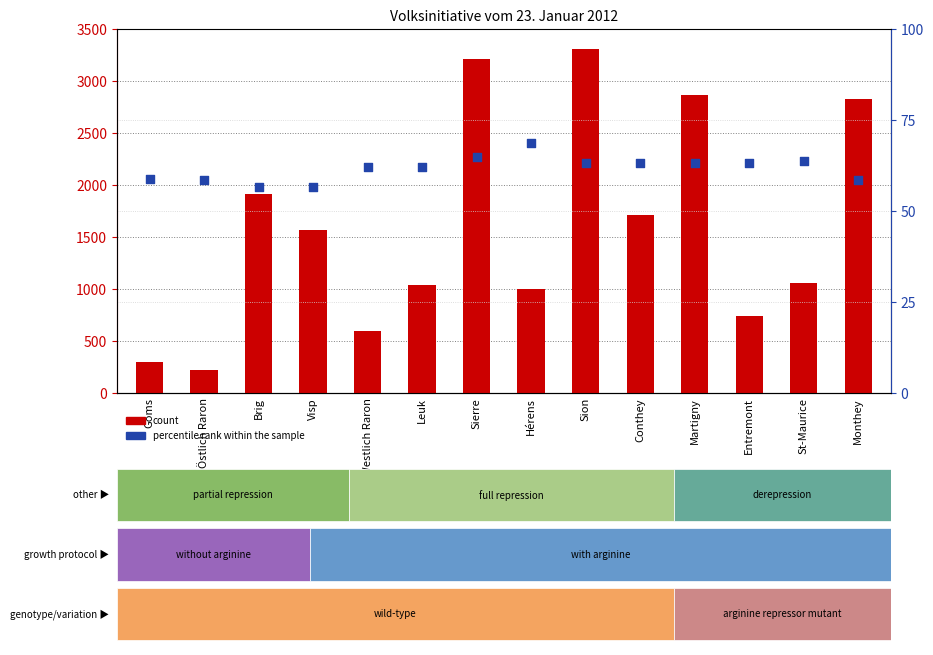

Which series contains the highest Y value?

count